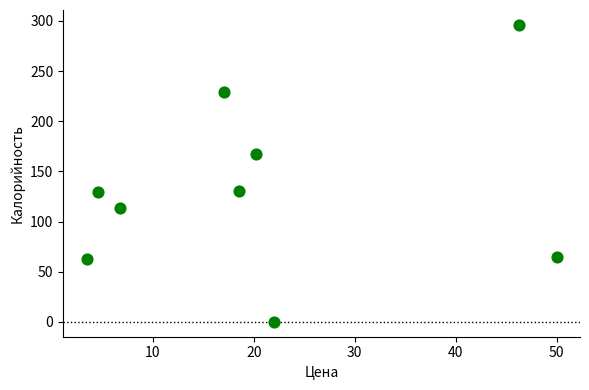

What is the range of Y values (max minus min)?

296